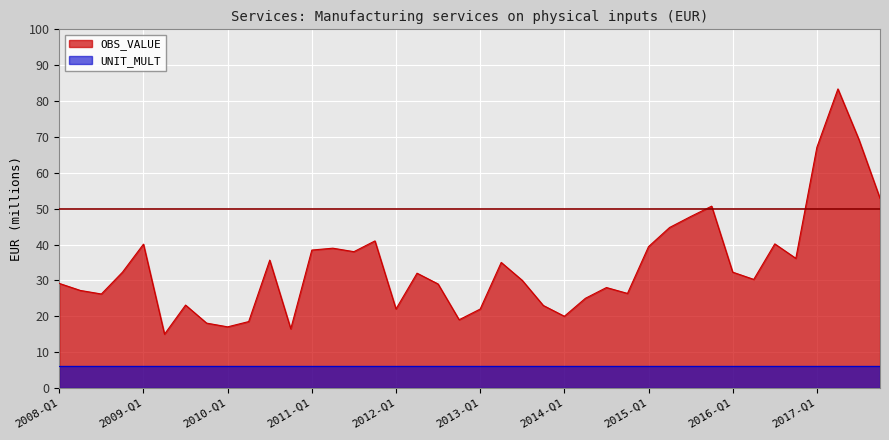

How many values exceed 32?

20